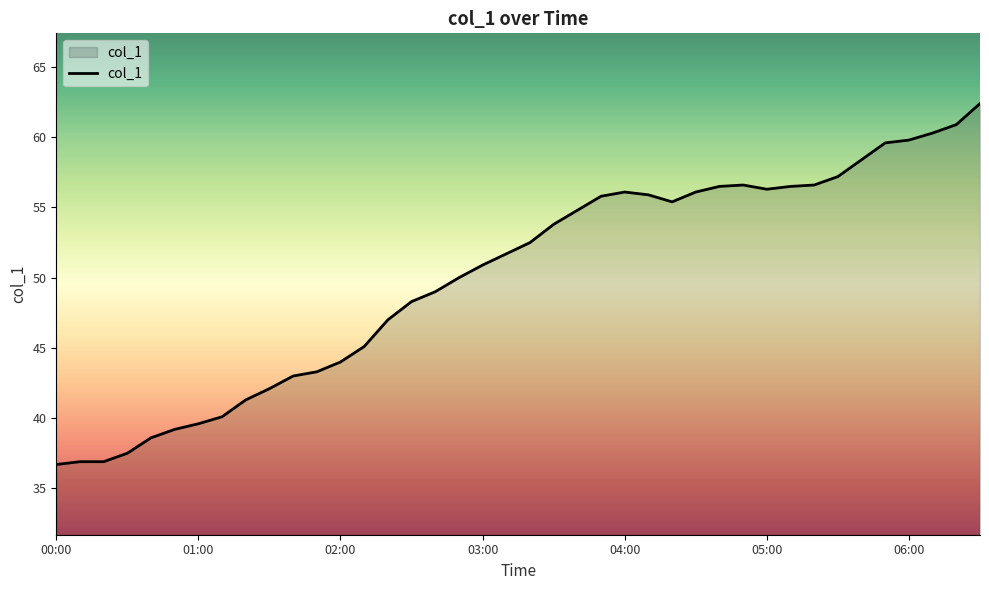

What is the minimum value shown in the chart?

36.7